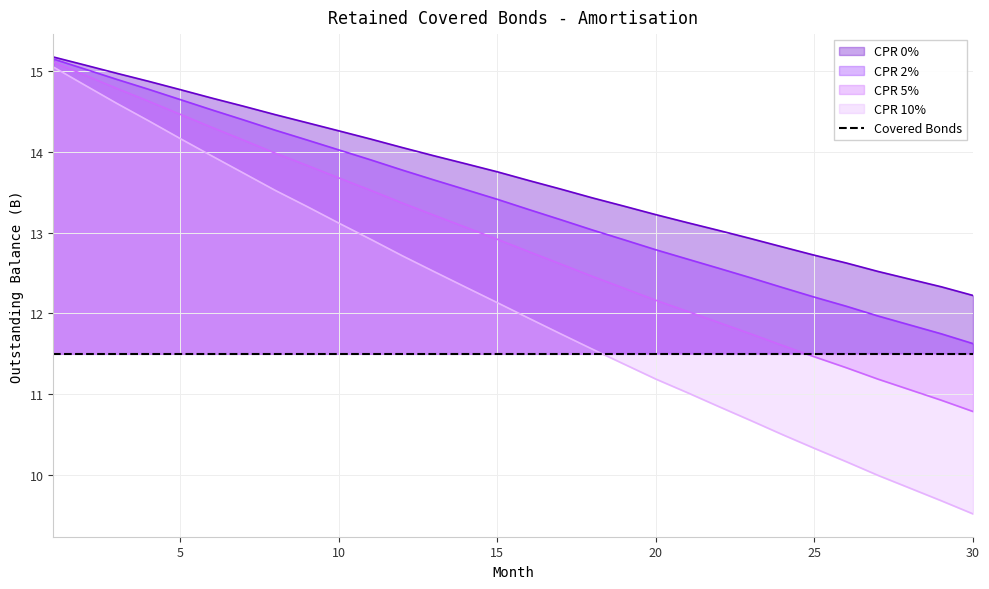

What is the highest value of the CPR 5% series?

15.1